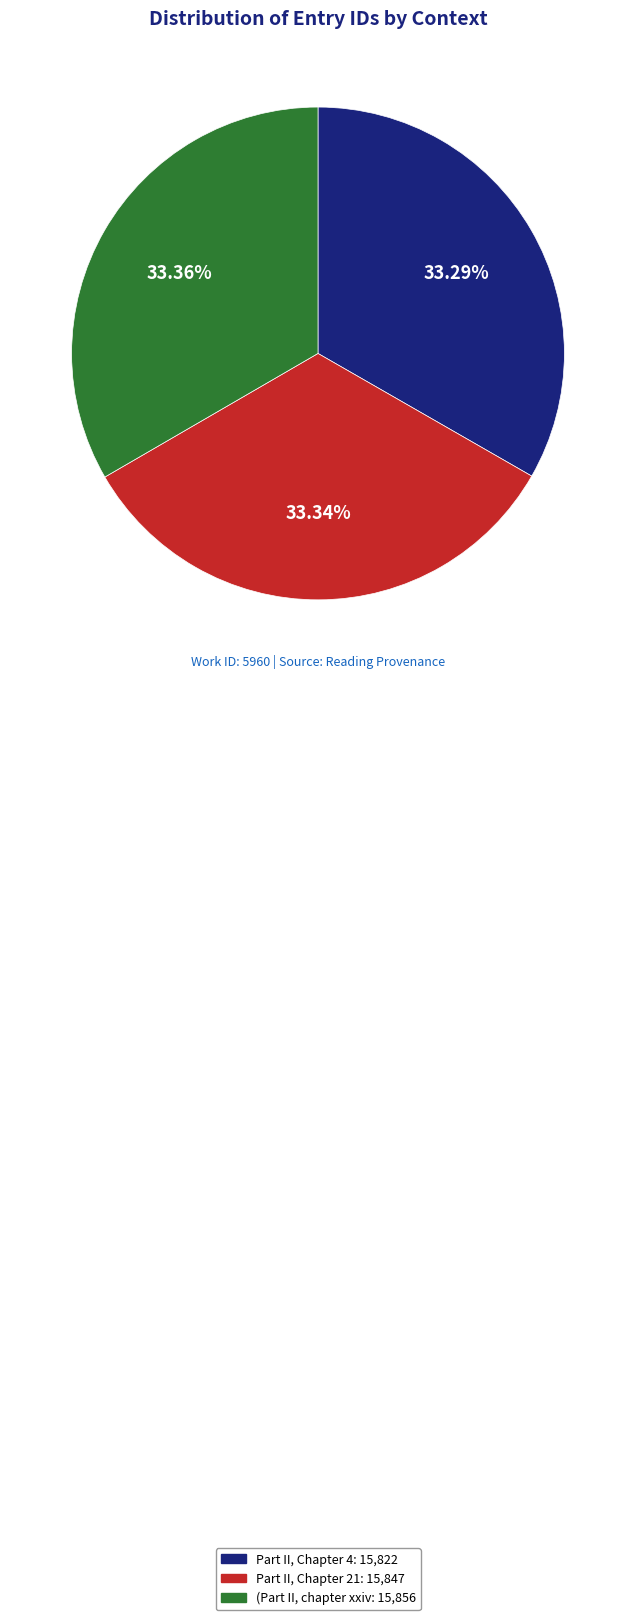

Rank the categories by value from highest to lowest.

(Part II, chapter xxiv, Part II, Chapter 21, Part II, Chapter 4